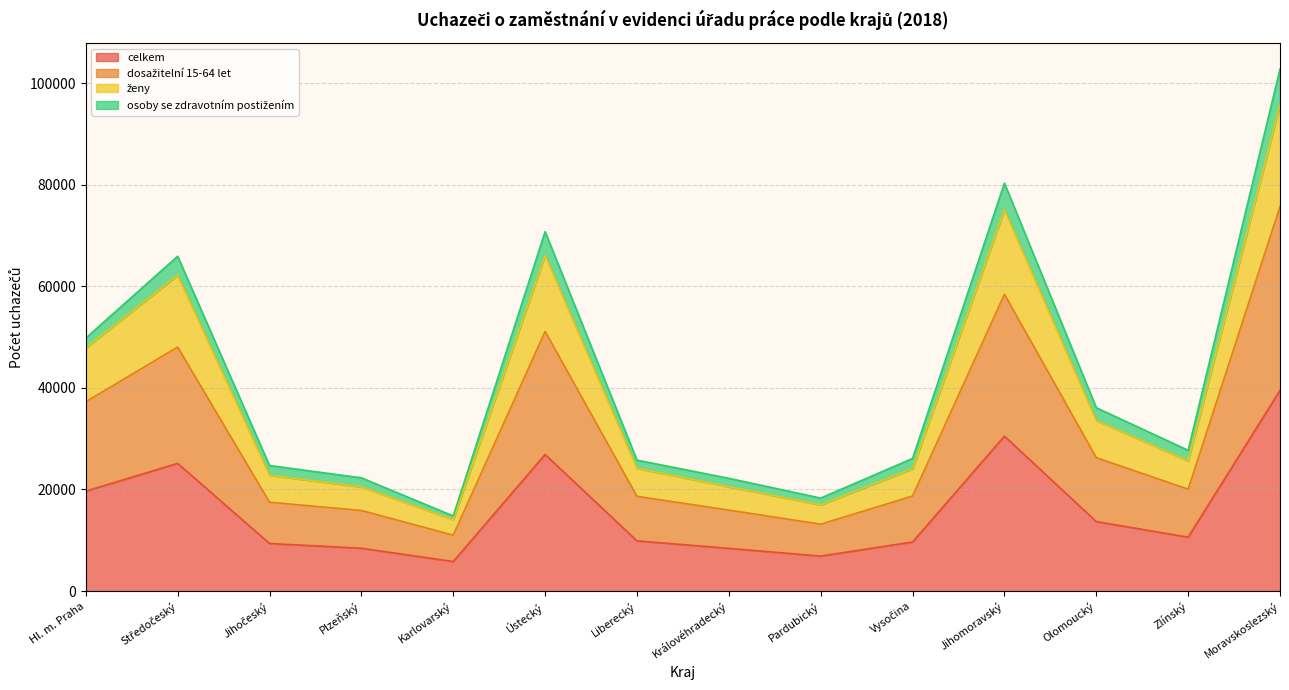

What is the minimum value for celkem?

5803